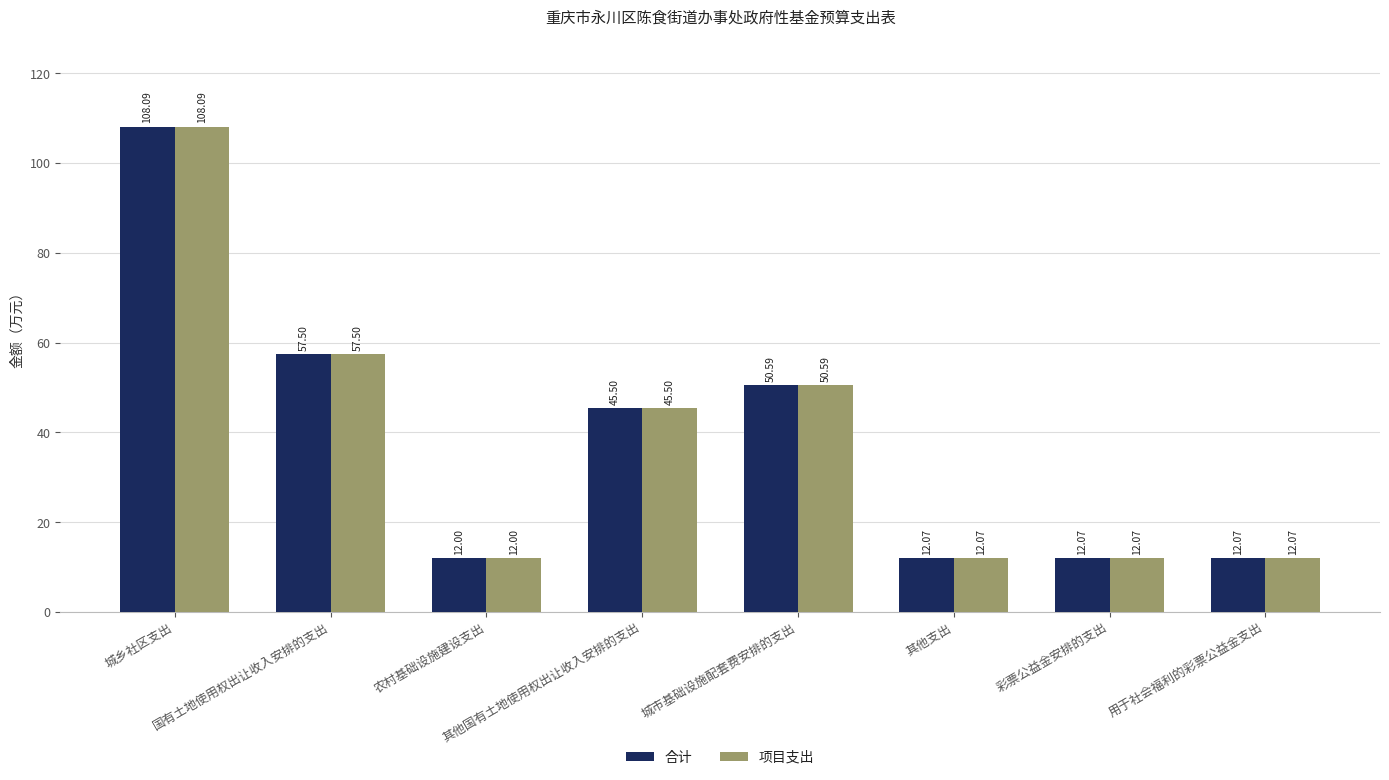

What is the label of the 8th bar from the right?

城乡社区支出